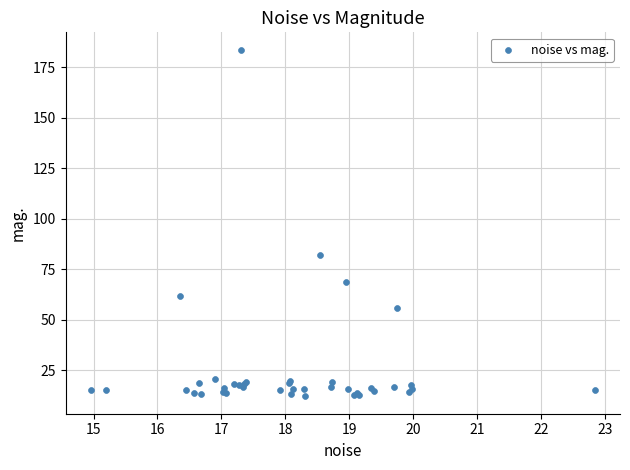

What Y value in the scatter plot is closest to 97?

82.0